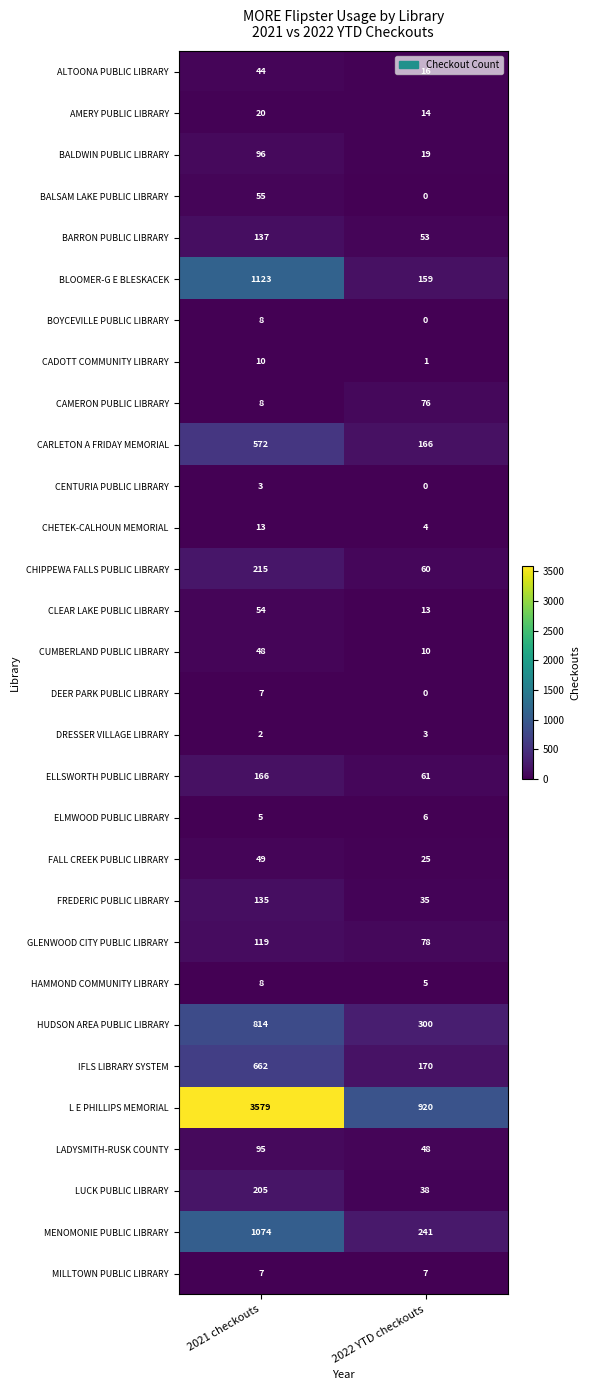

What is the greatest value displayed?

3579